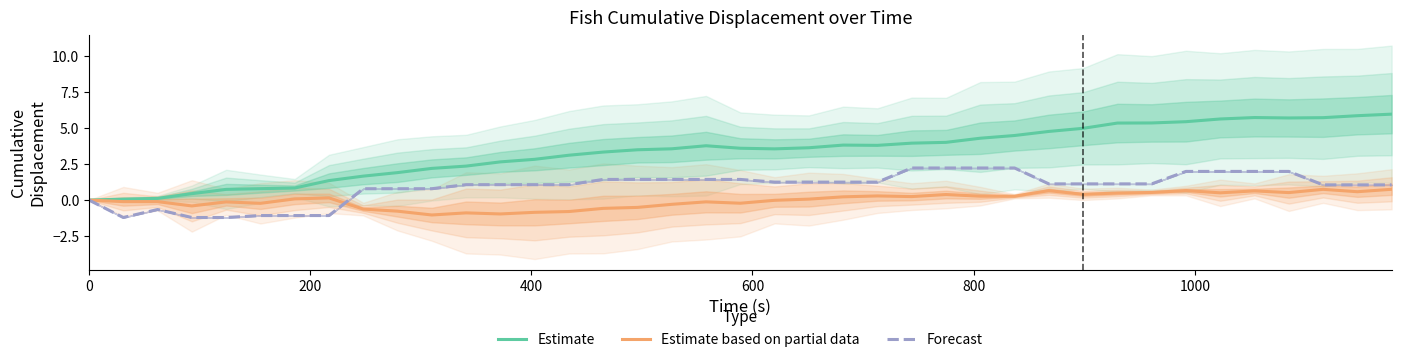

Which series has the largest total across all categories?

Estimate